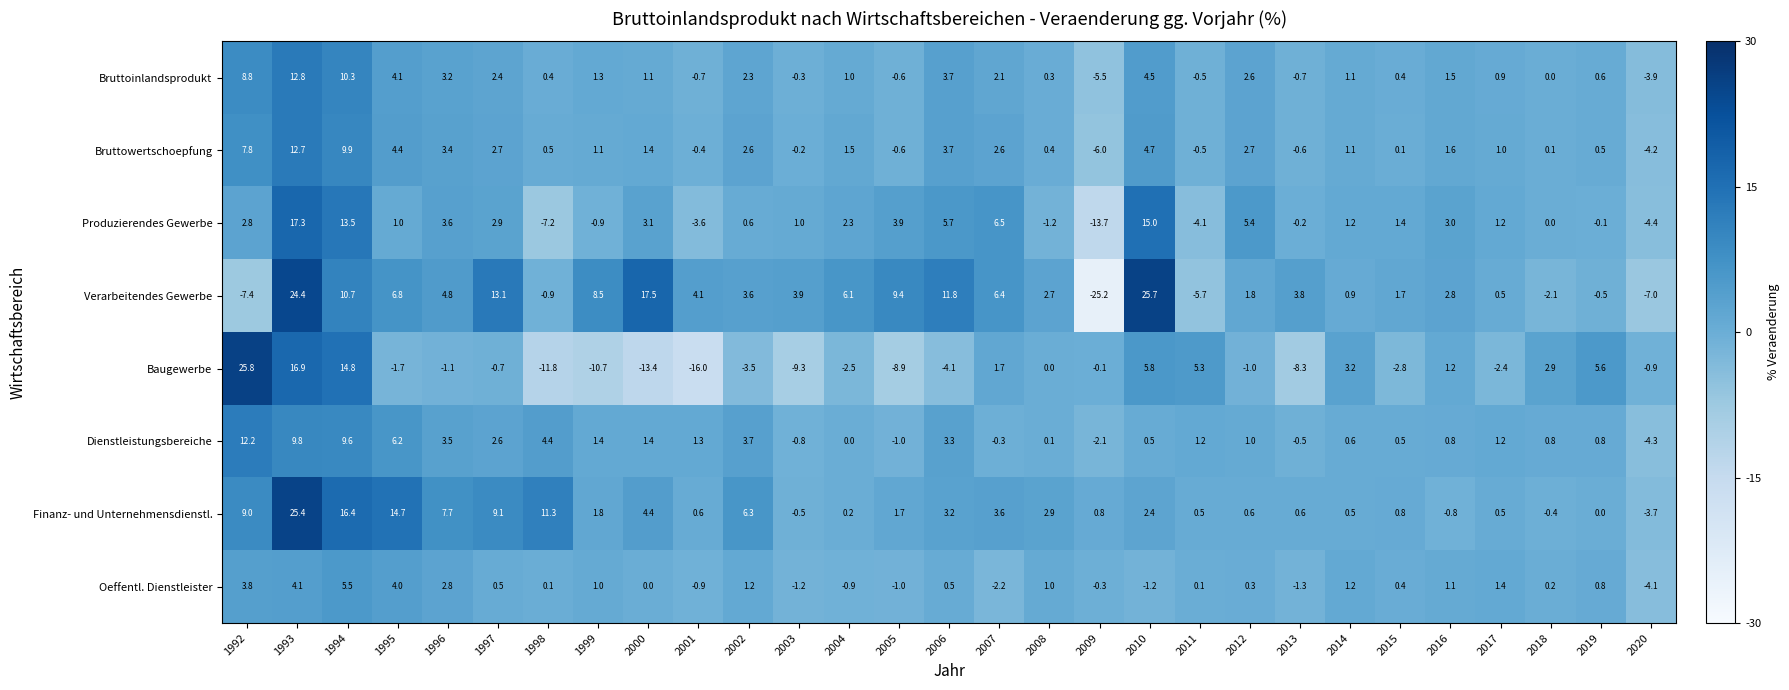

The Oeffentl. Dienstleister series shows 6.4 at 1995. True or false?

False